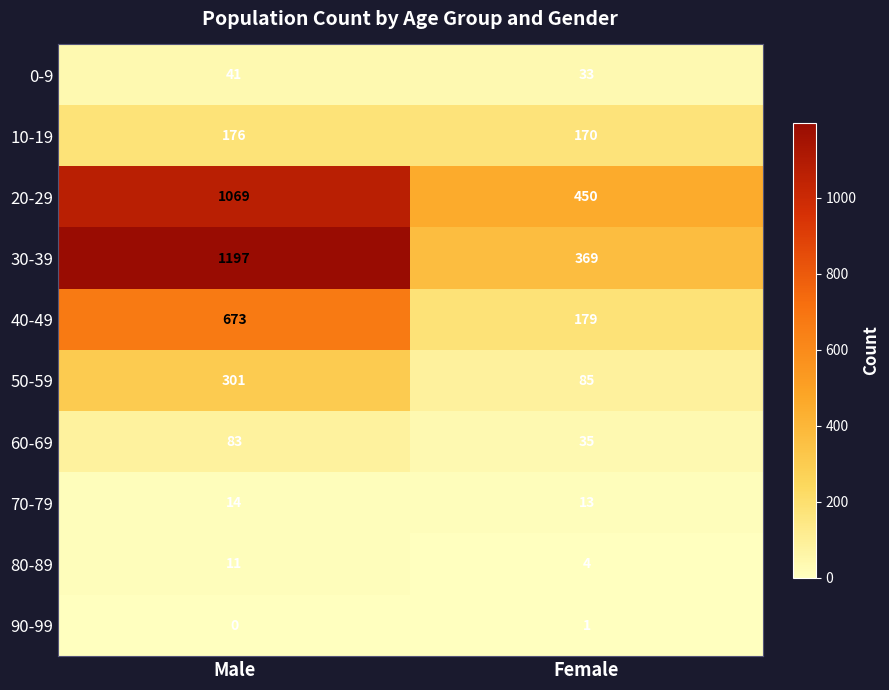

How many data points does each series have?

2